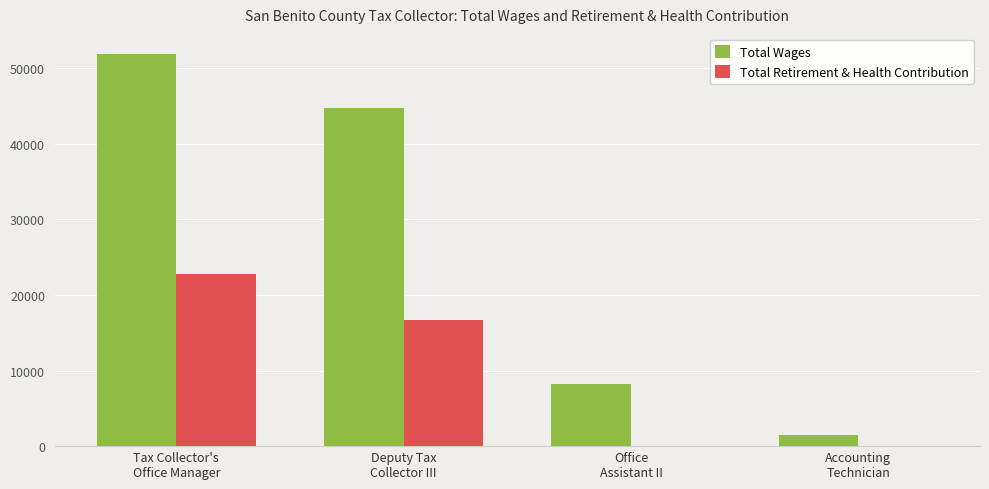

What is the sum of all Total Wages values?

106358